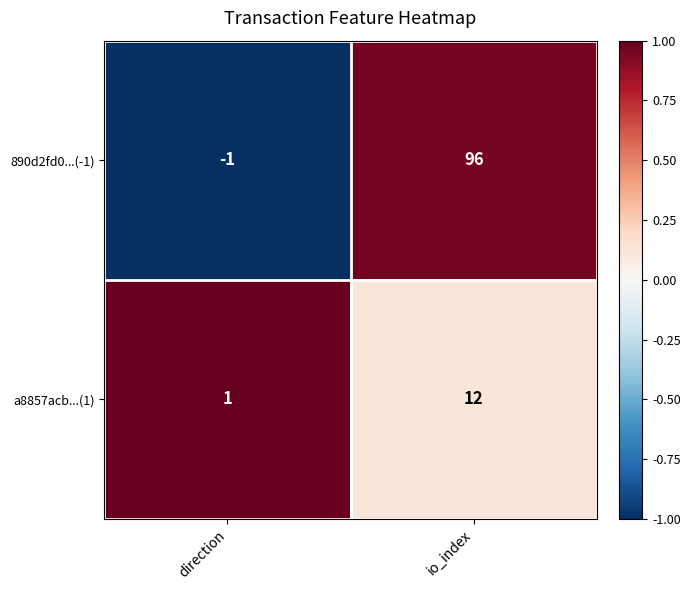

Between direction and io_index, which series saw the biggest shift?

890d2fd0...(-1)